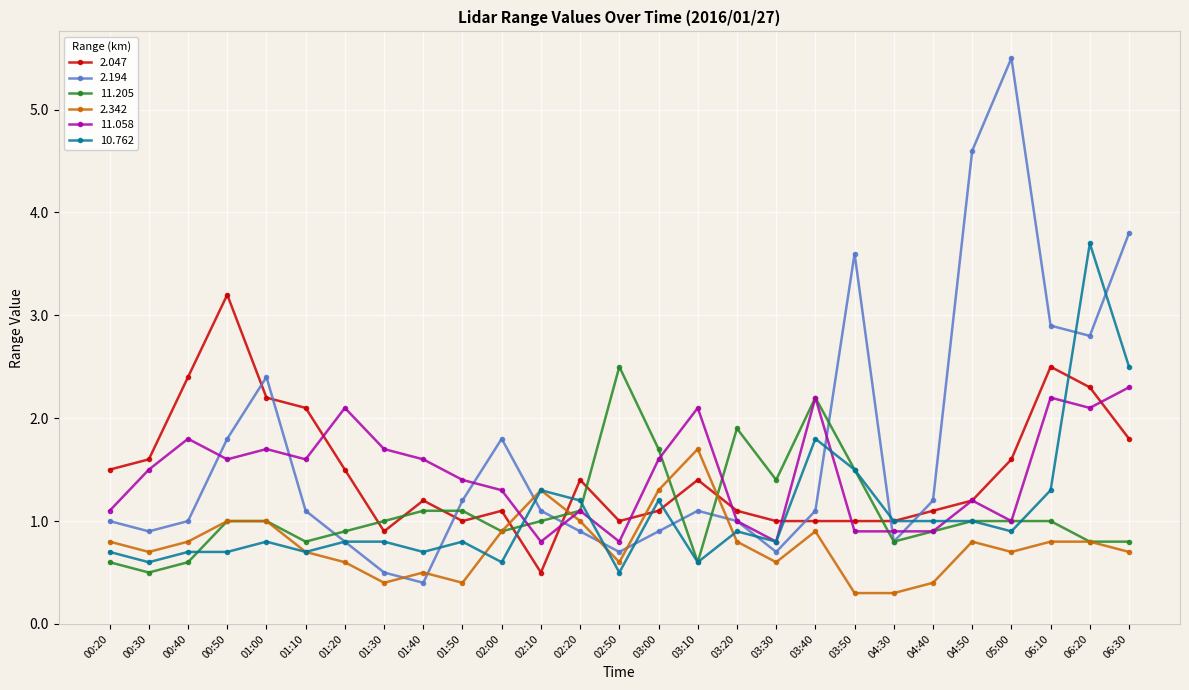

What is the sum of the 10.762 values at 00:50 and 02:20?

1.9